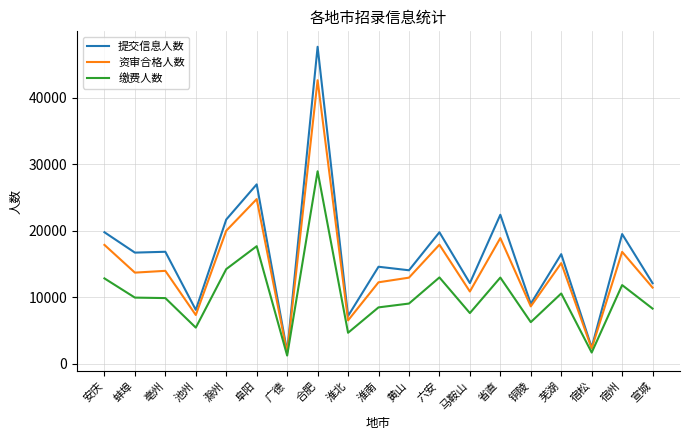

The value of 提交信息人数 at 铜陵 is 9033. True or false?

True